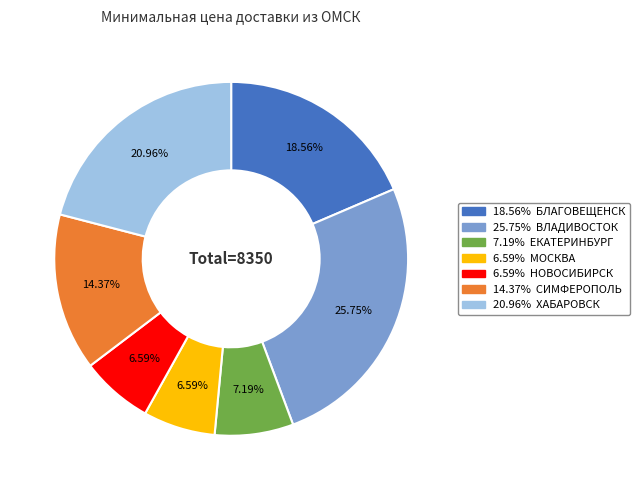

Count the number of slices in the pie.

7